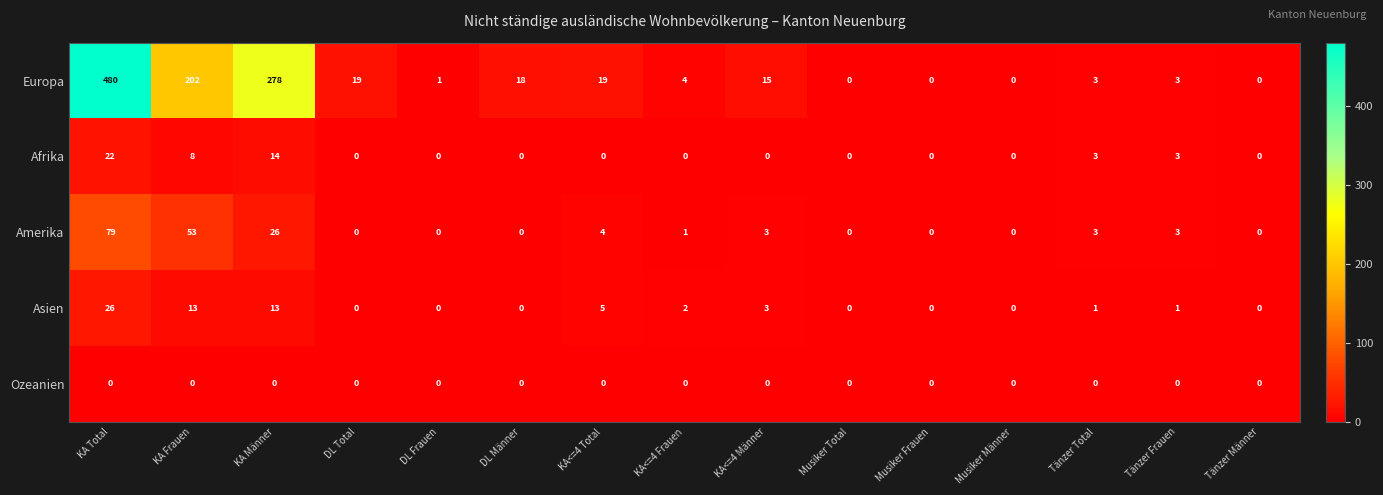

Between DL Männer and Musiker Männer, which series saw the biggest shift?

Europa